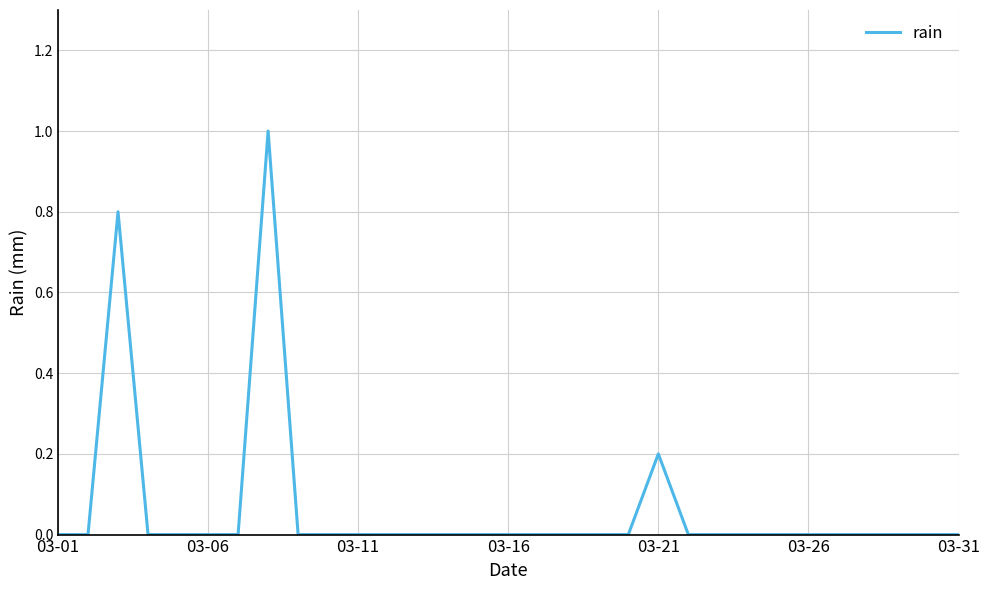

What is the maximum value shown in the chart?

1.0